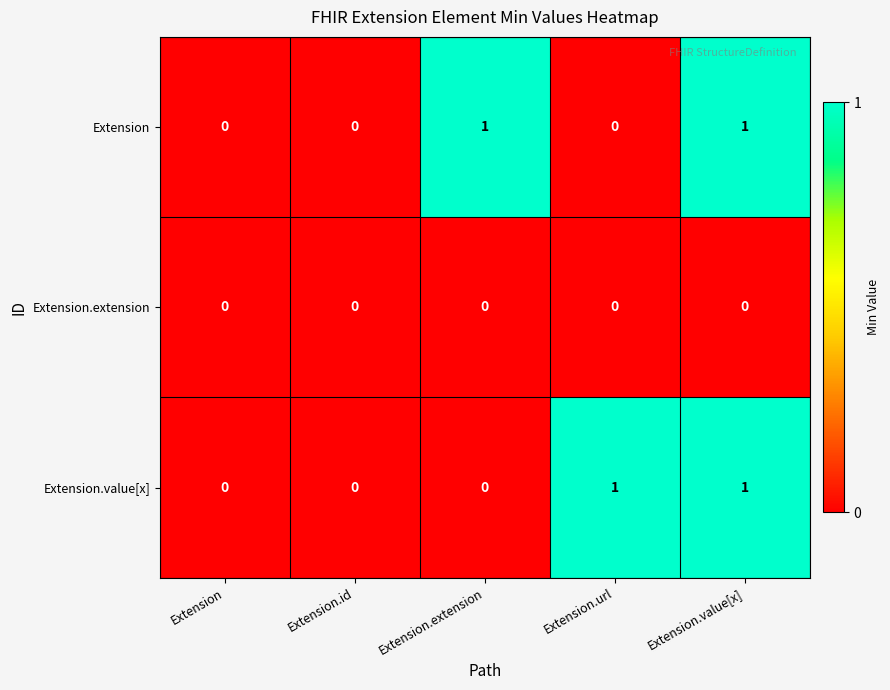

The value of Extension.value[x] at Extension.value[x] is 1. True or false?

True